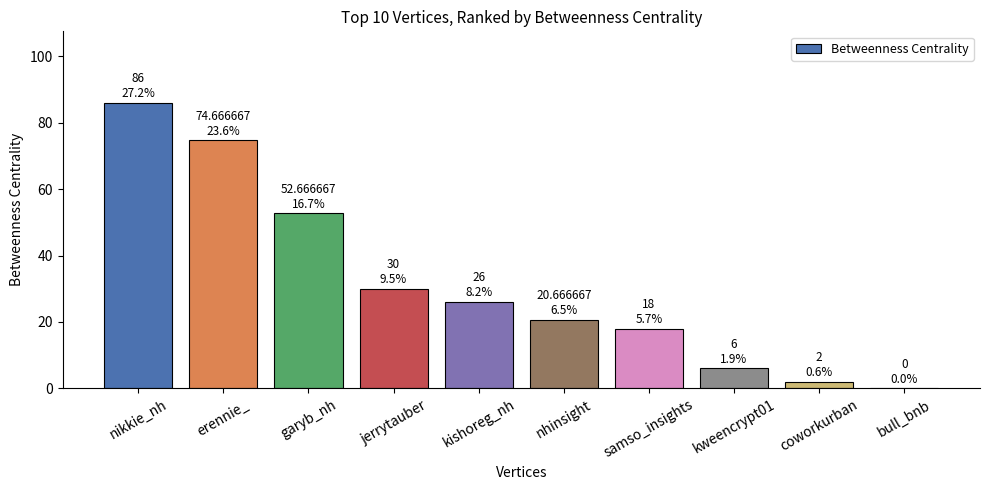

Is it true that the value at kweencrypt01 is 10.4?

False